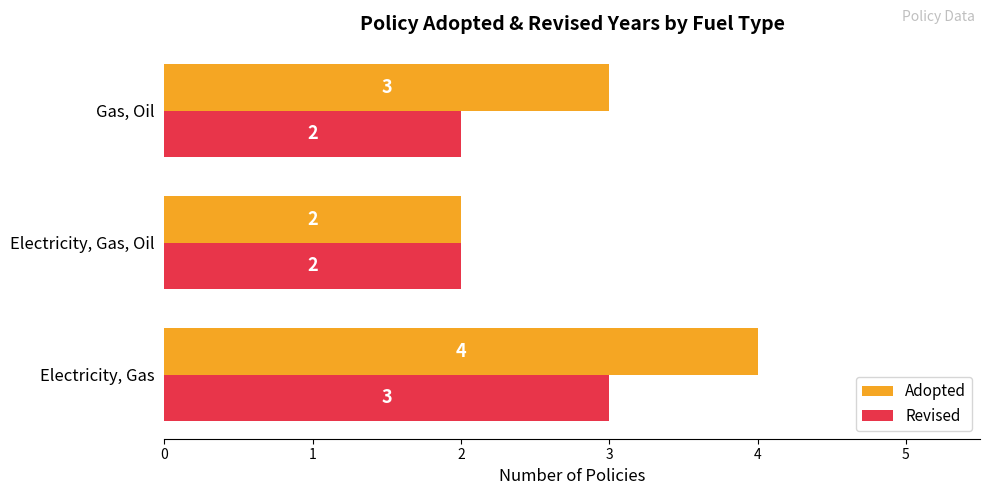

Rank the categories by Adopted value from lowest to highest.

Electricity, Gas, Oil, Gas, Oil, Electricity, Gas